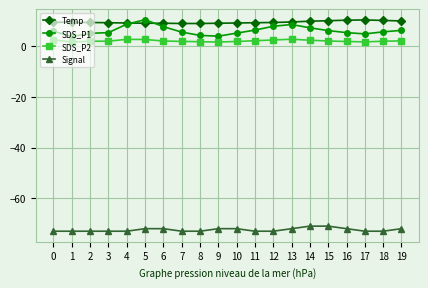

What is the sum of the Signal values at 10 and 7?

-145.0